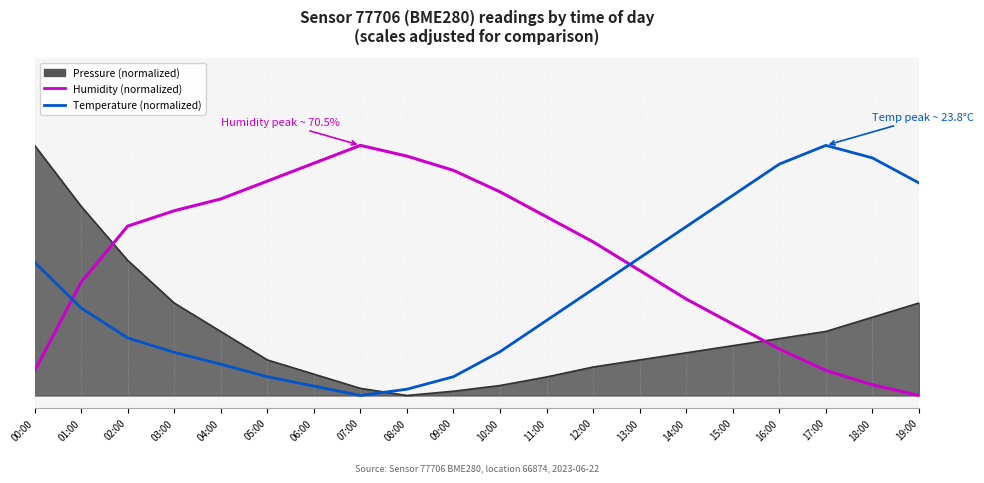

Does the chart have visible grid lines?

Yes